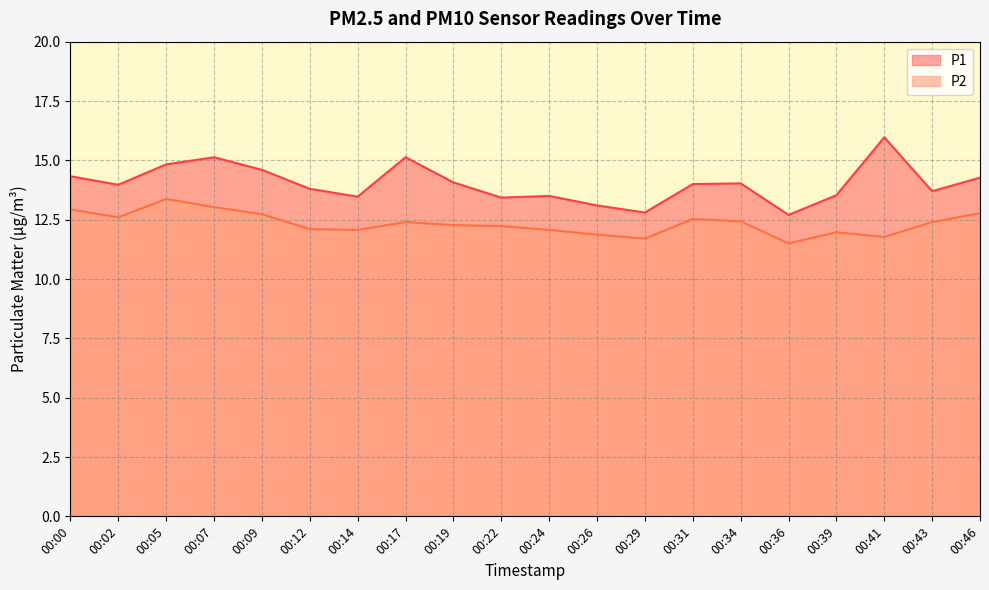

True or false: P2 and P1 intersect in this chart.

False